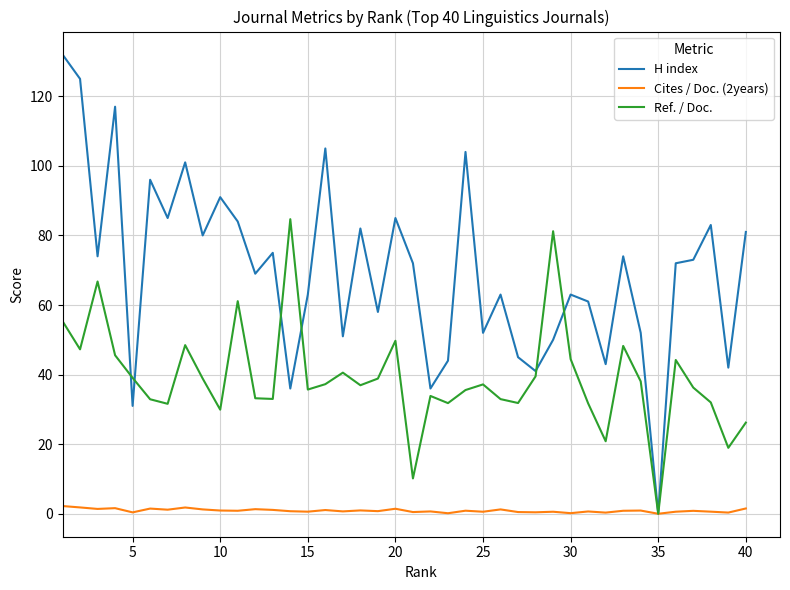

Which series has the largest total across all categories?

H index